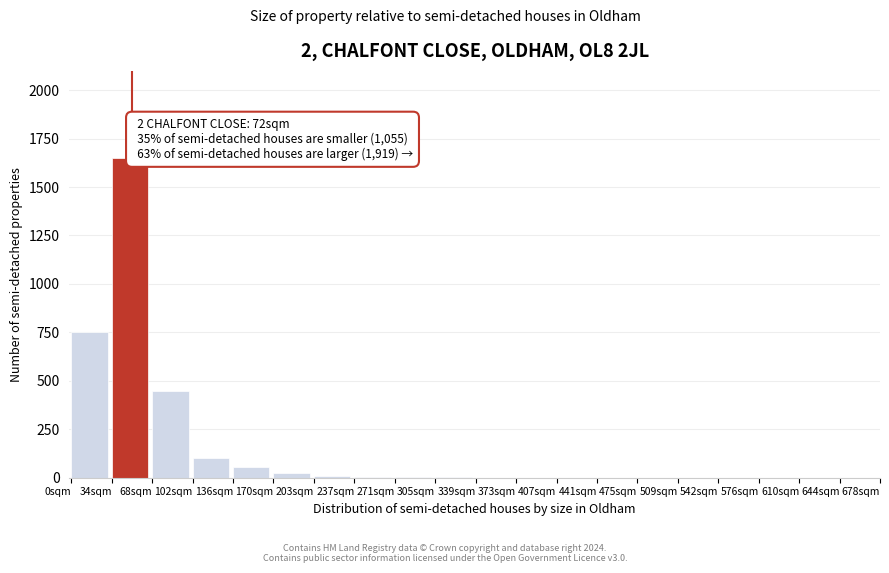

At which label is the value closest to 825?

0sqm